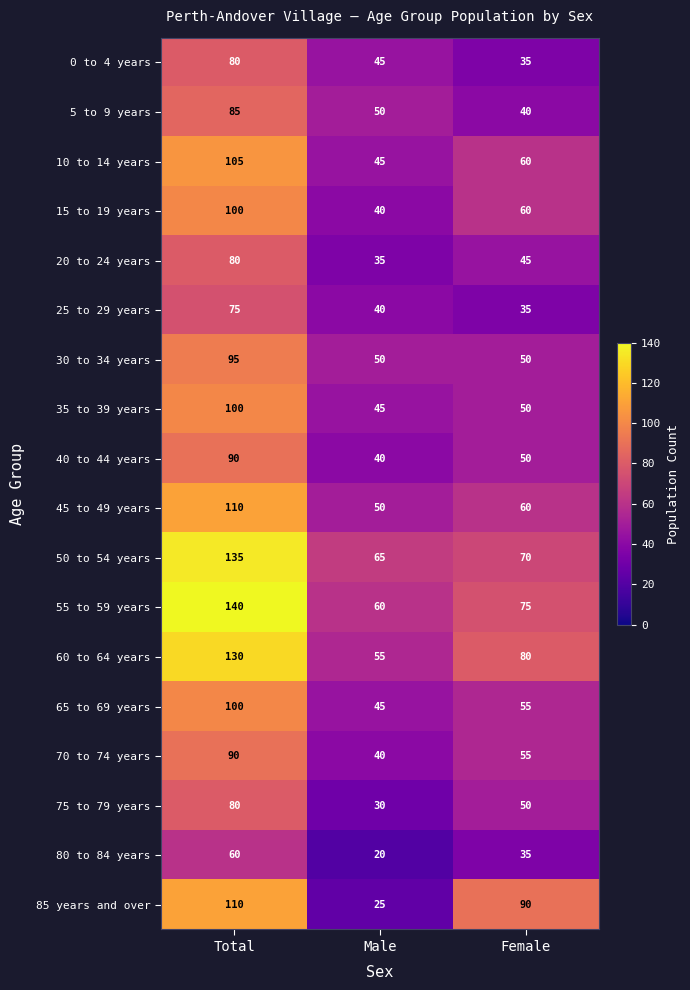

At which category does the chart reach its peak across all series?

Total